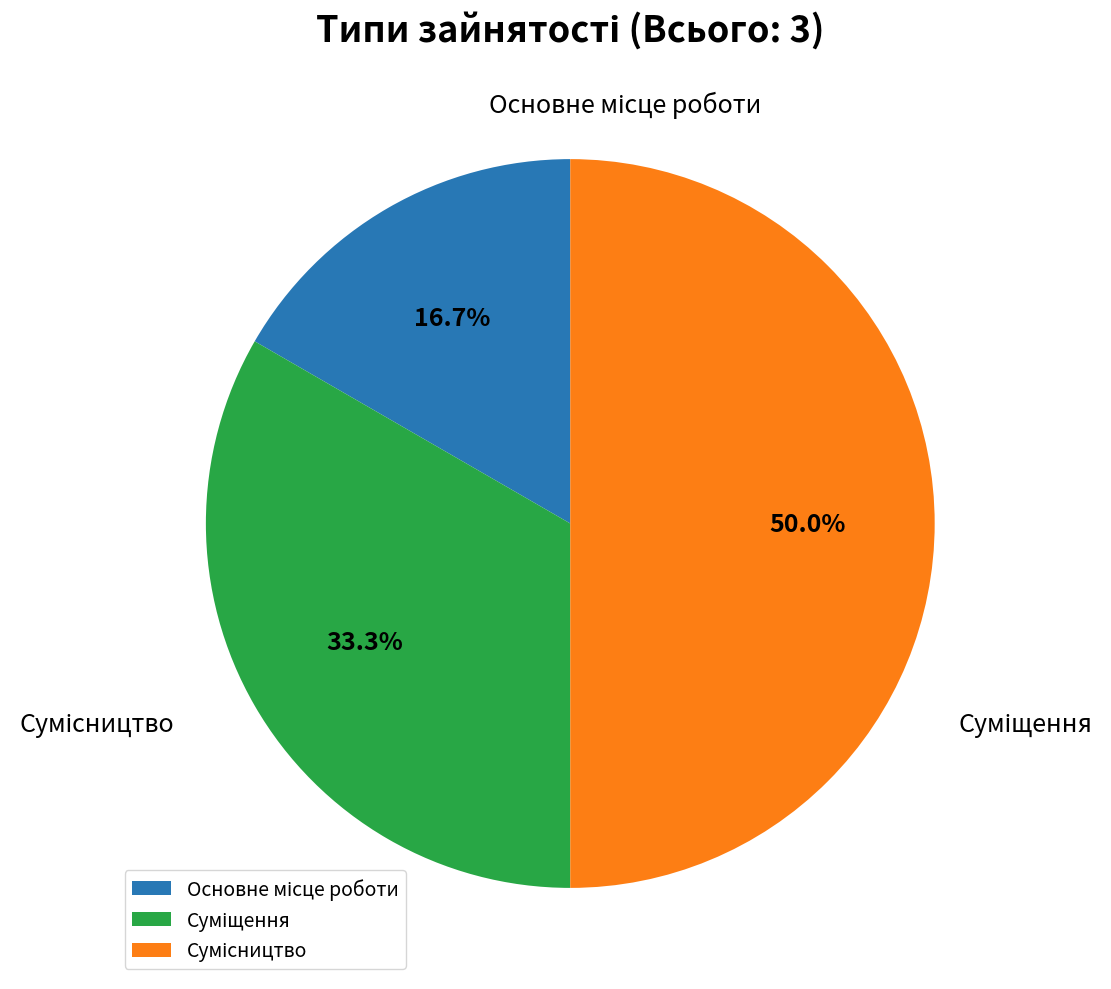

How many segments does this pie chart have?

3